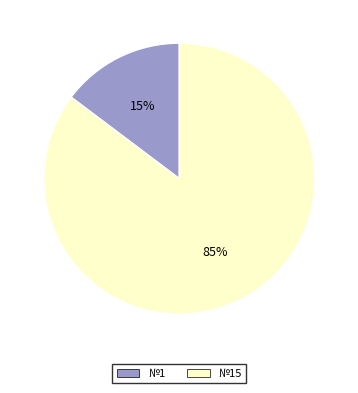

To the nearest percent, what is the average slice percentage?

50%